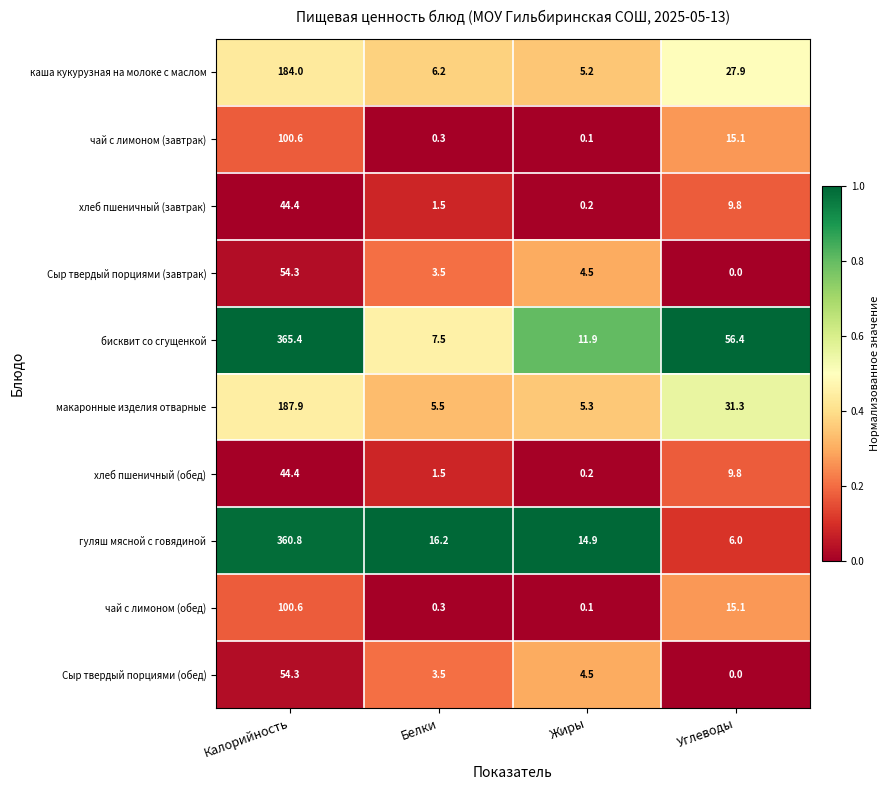

What is the sum of all хлеб пшеничный (обед) values?

55.9